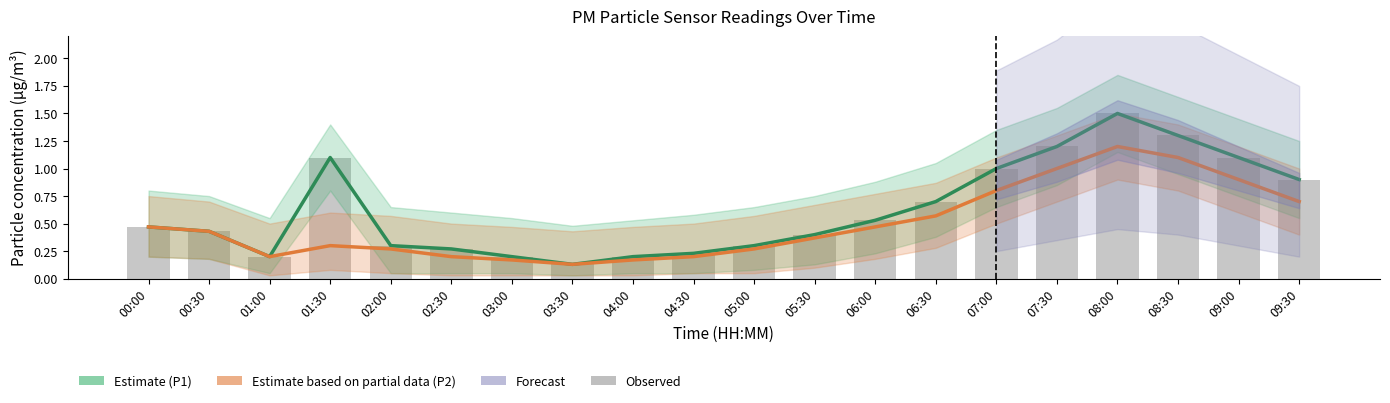

What is the total value across all series at 01:30?

2.5